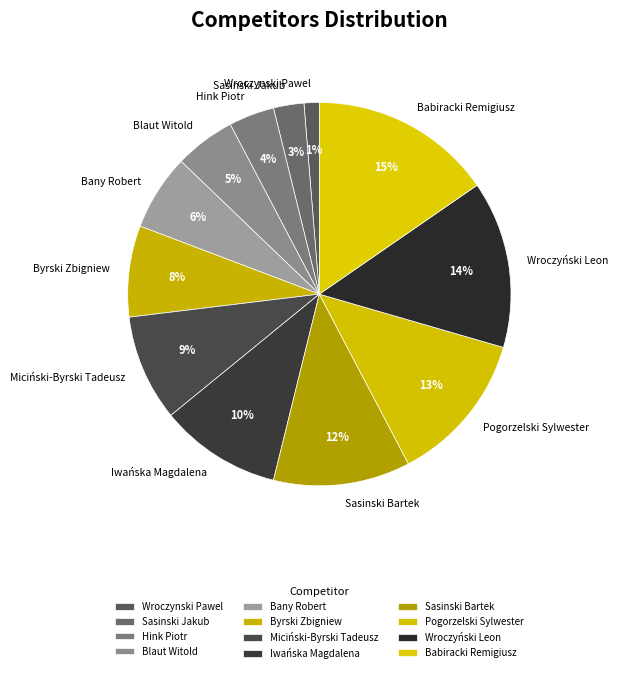

Does Sasinski Bartek account for over 50% of the chart?

No